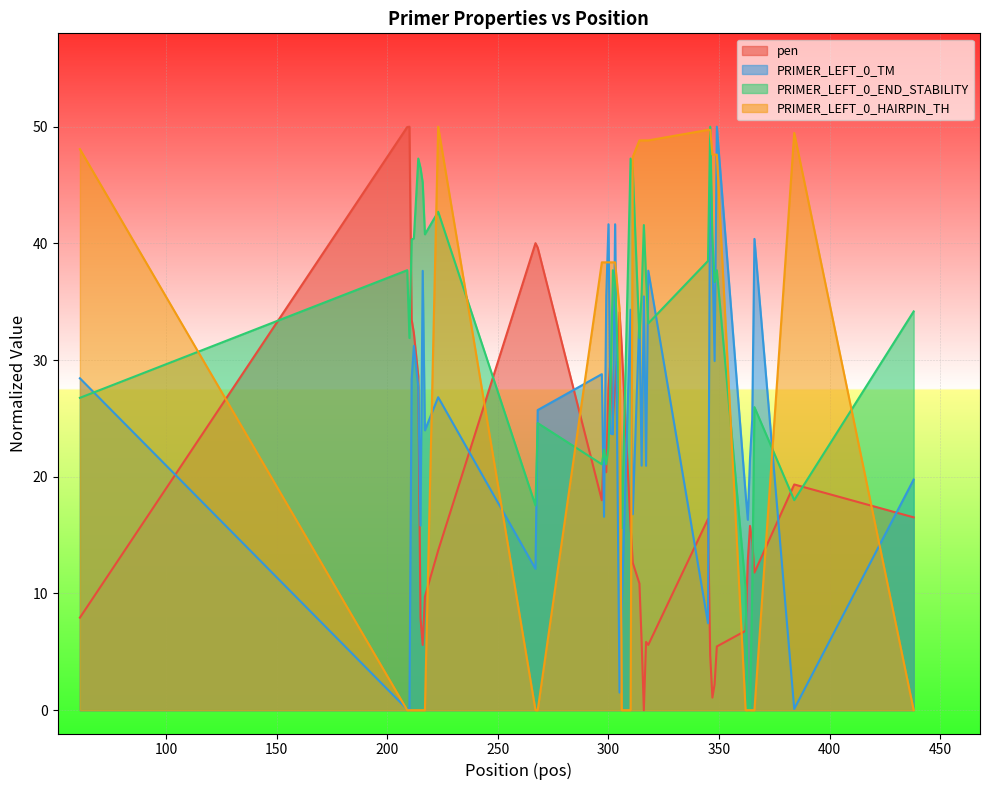

What is the highest value of the PRIMER_LEFT_0_END_STABILITY series?

50.0